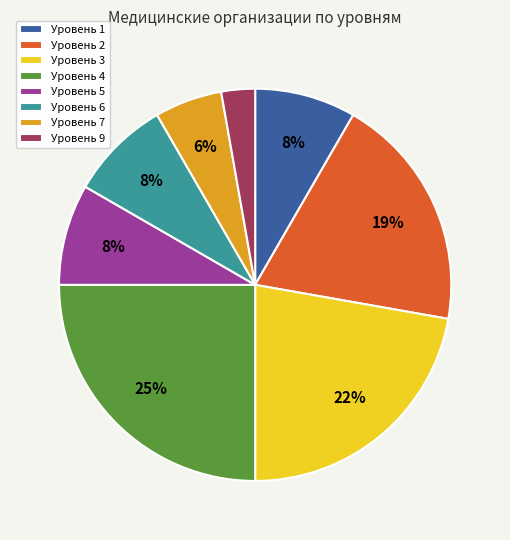

Which category has the smallest portion of the pie?

Уровень 9